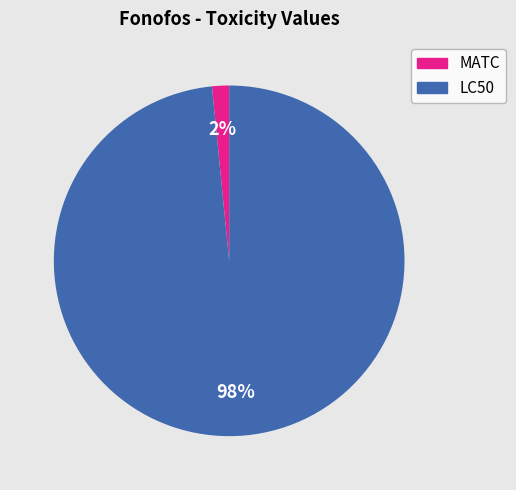

Does LC50 account for over 50% of the chart?

Yes